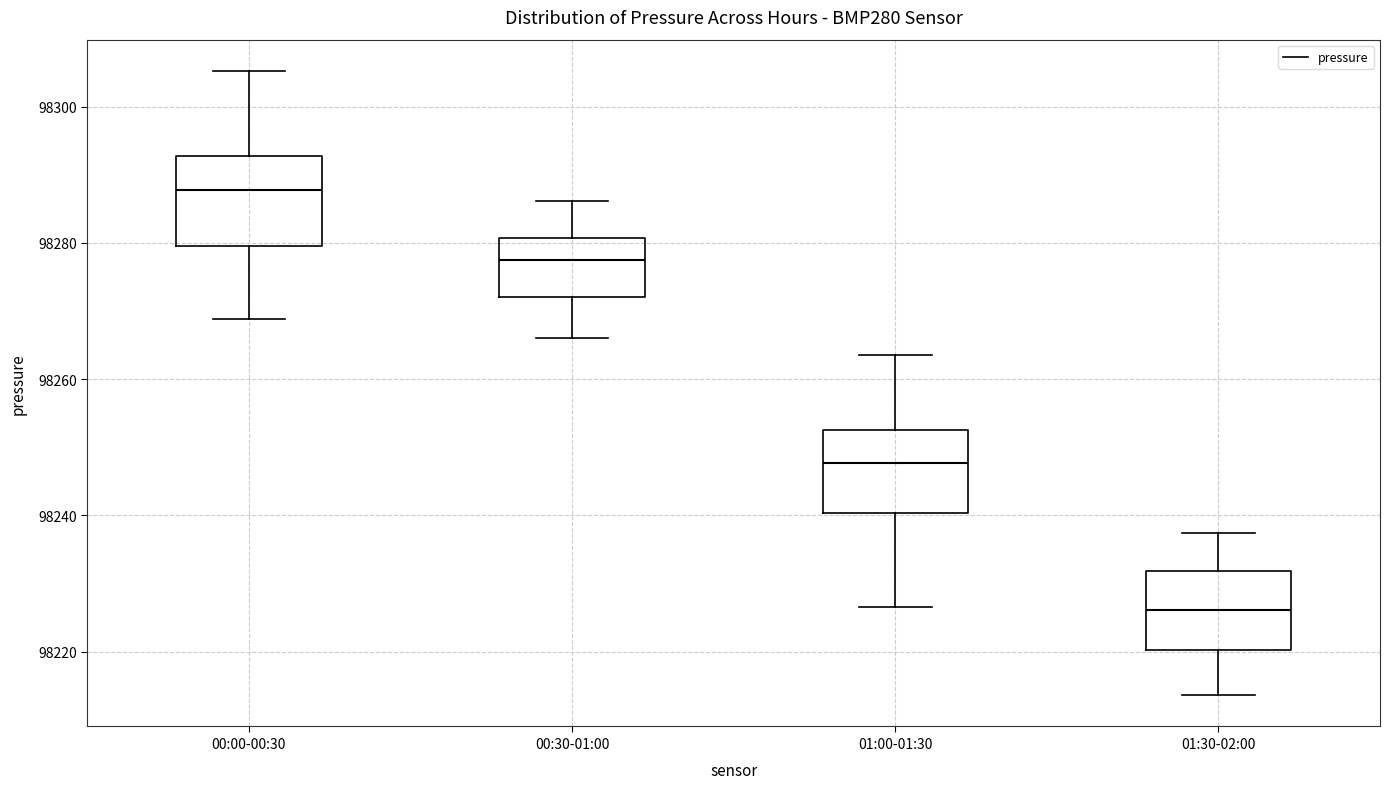

Which box has the highest median line?

00:00-00:30